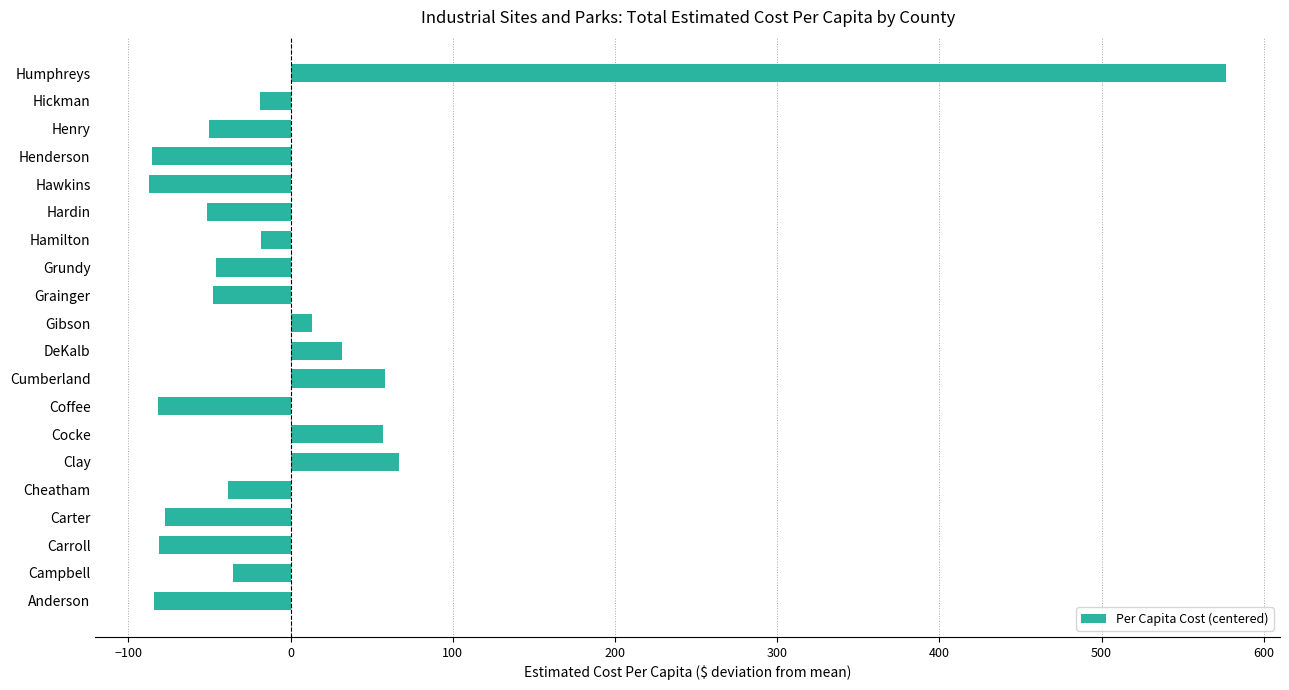

What is the change in value from Campbell to Cumberland?

+94.0